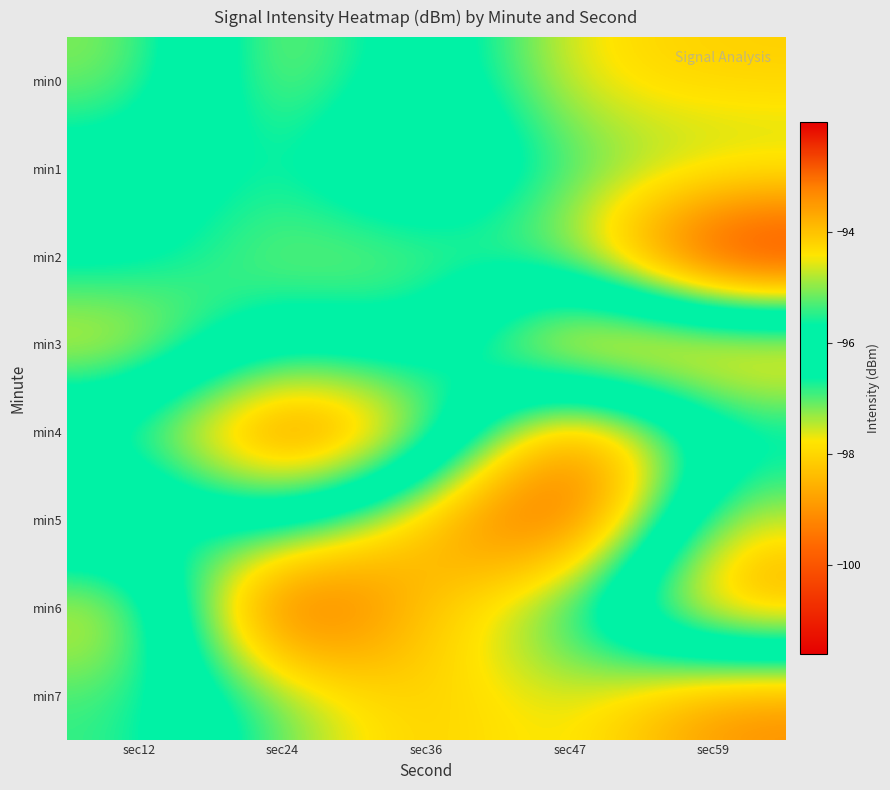

How many categories are shown in the chart?

5